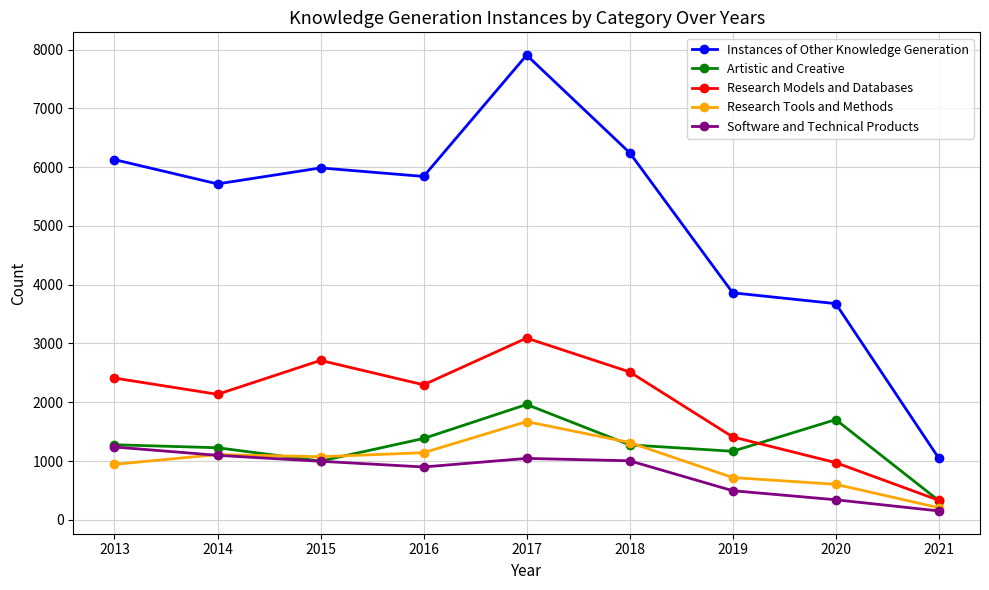

What is the greatest value displayed?

7906